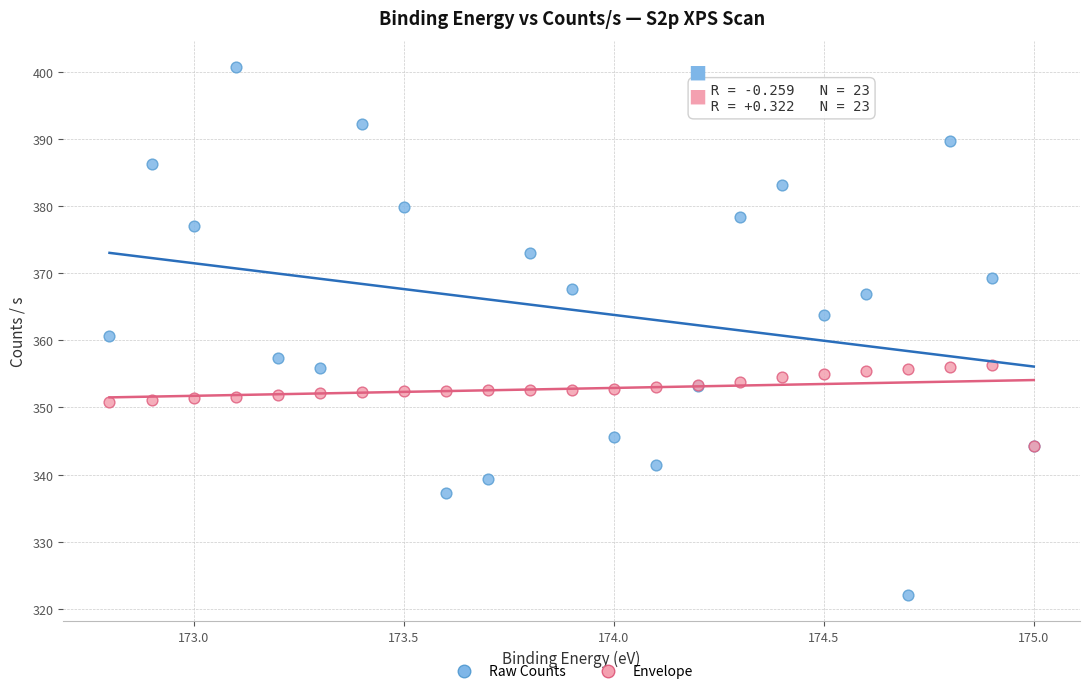

What are all the series names shown in the legend?

Raw Counts, Envelope